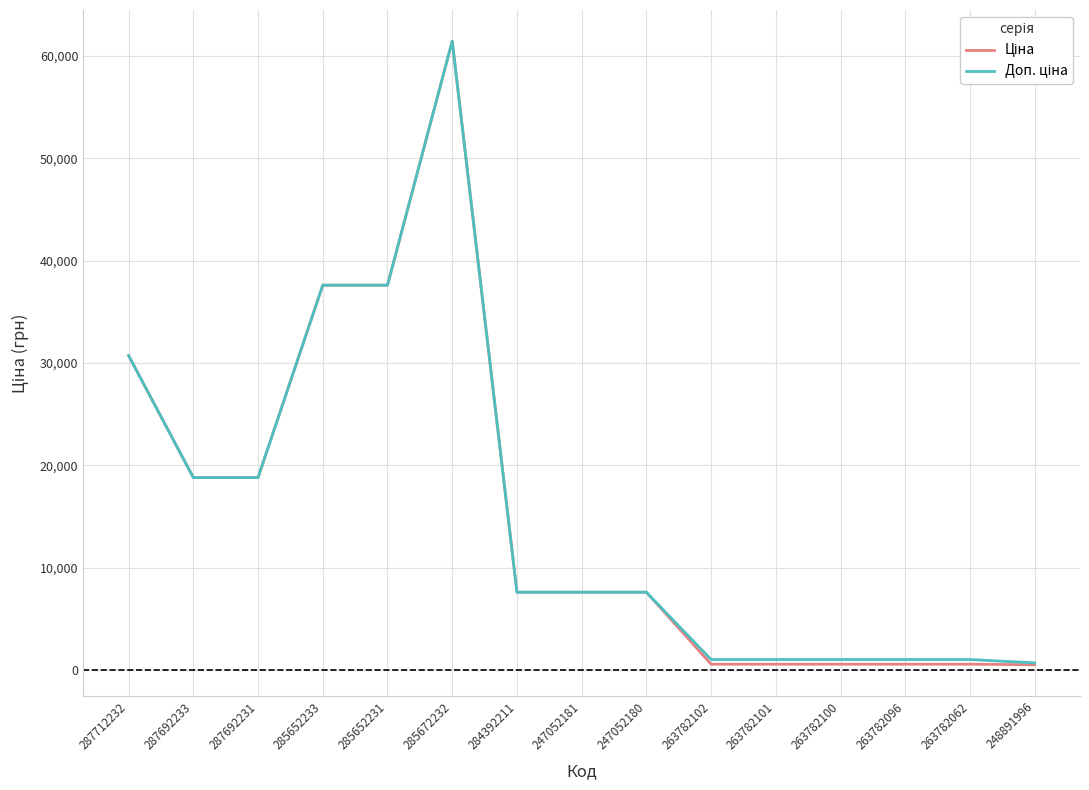

At which category is the sum across all series the highest?

285672232